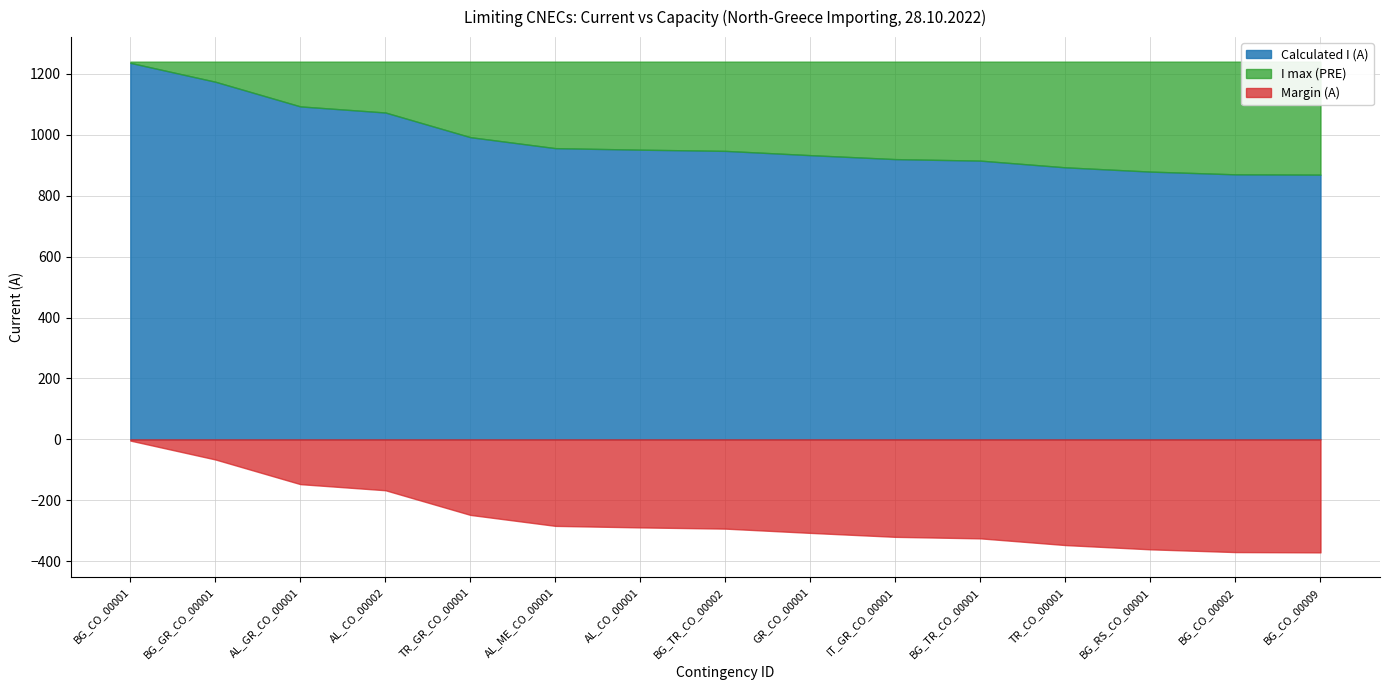

True or false: Calculated I (A) has more than 1 interior local peaks.

False